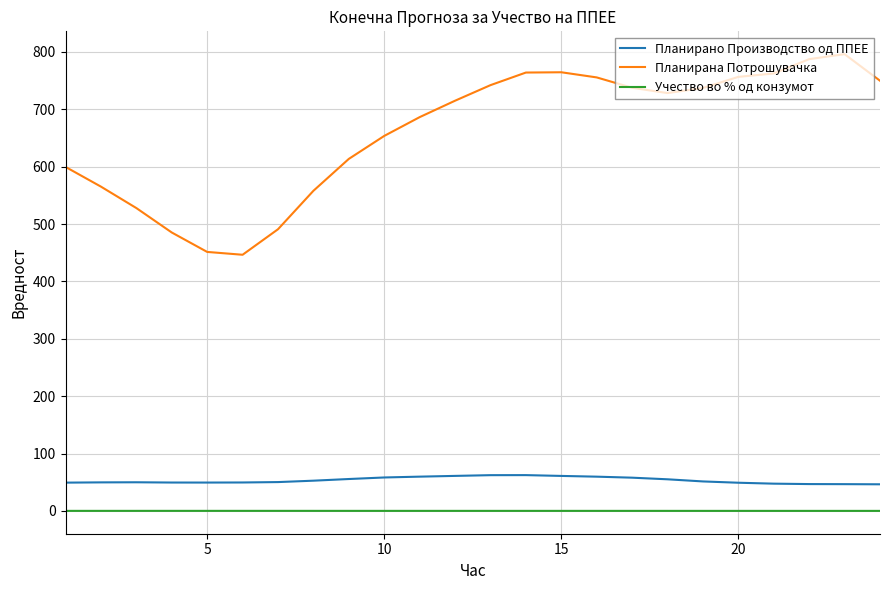

Which series has the largest range (max minus min)?

Планирана Потрошувачка